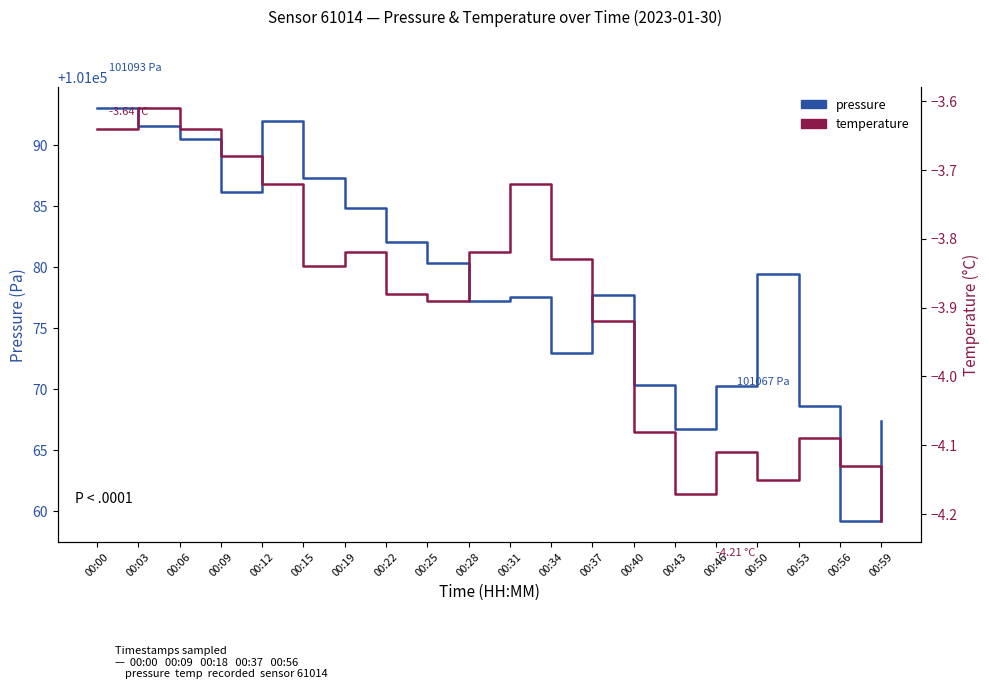

What is the maximum value for pressure?

101093.1